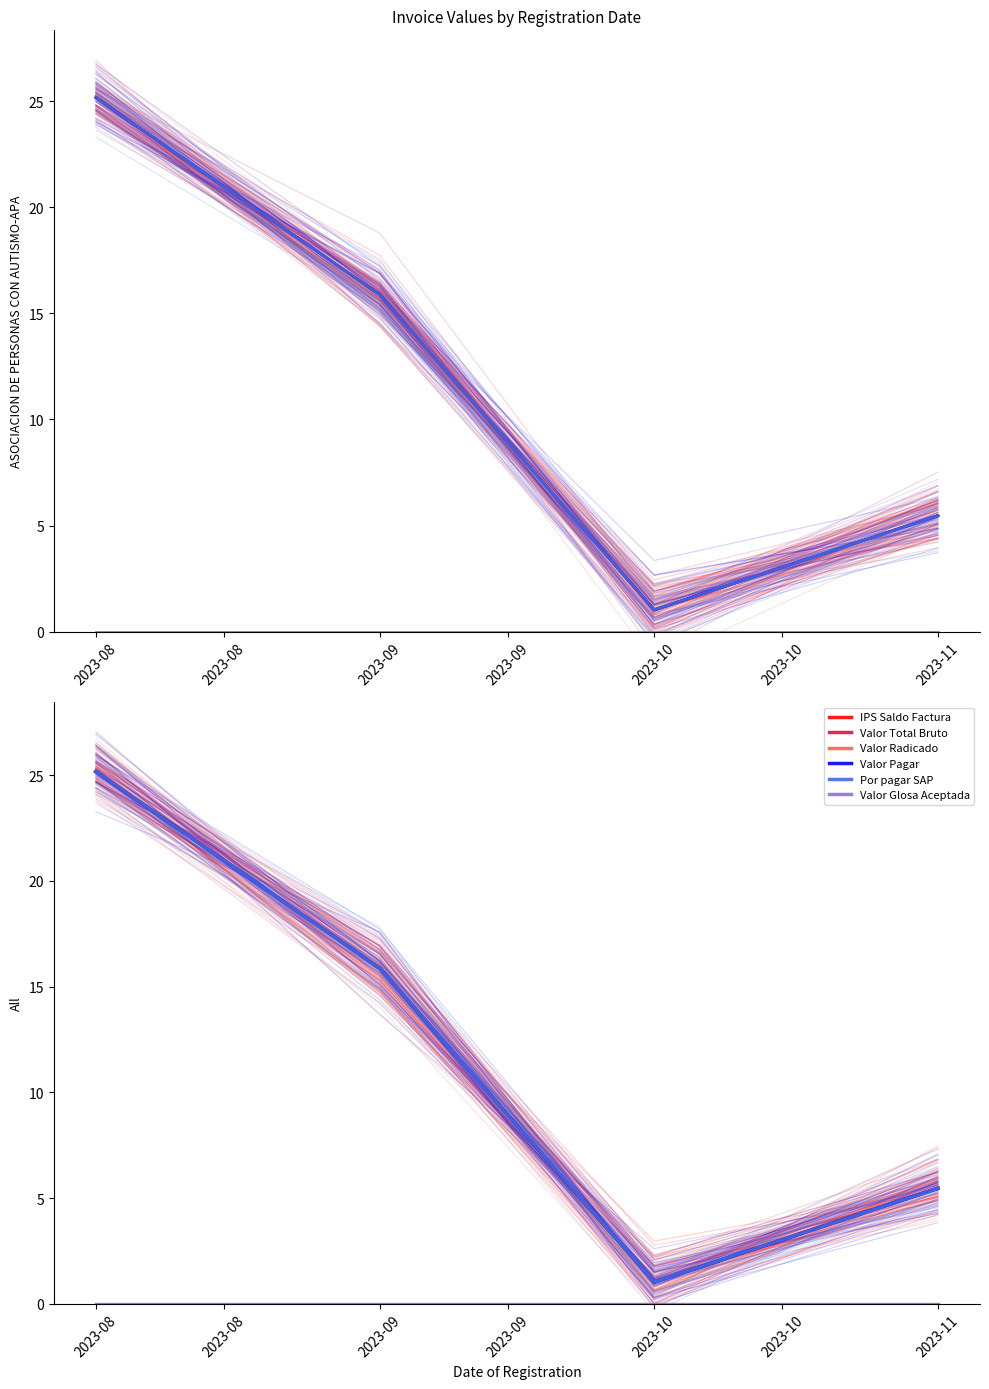

Reading right to left, list all the values displayed in this chart.

IPS Saldo Factura: 5.5	1.0	15.9	25.2
Valor Total Bruto: 5.5	1.0	15.9	25.2
Valor Radicado: 5.5	1.0	15.9	25.2
Valor Pagar: 5.5	1.0	15.9	25.2
Por pagar SAP: 5.5	1.0	15.9	25.2
Valor Glosa Aceptada: 0.0	0.0	0.0	0.0